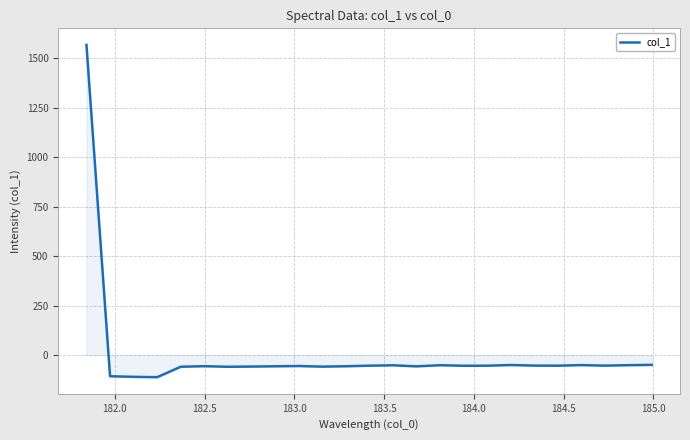

What is the sum of all values?

106.4